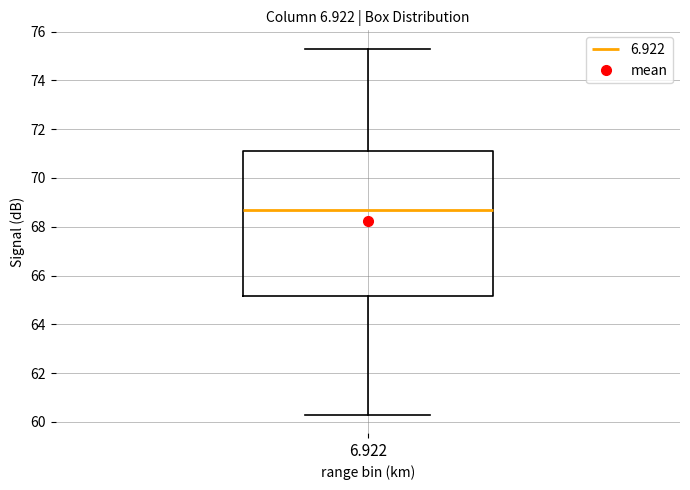

Where is the lower edge of the box at x = 6.922 on the y-axis? The values are not printed on the chart, so give them approximately, as read against the axis.

65.2